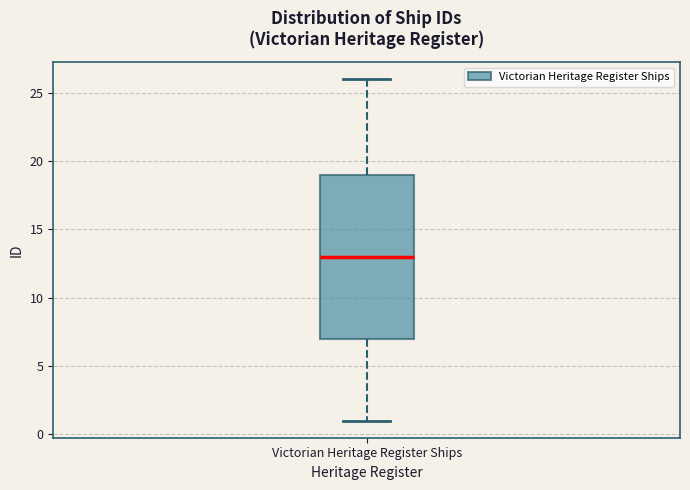

Read this box plot against the y-axis: the position of the median line, the range covered by the box, and the ends of both whiskers. The values are not printed on the chart, so give them approximately, as read against the axis.

median 13, box 7 to 19, whiskers 1 to 26